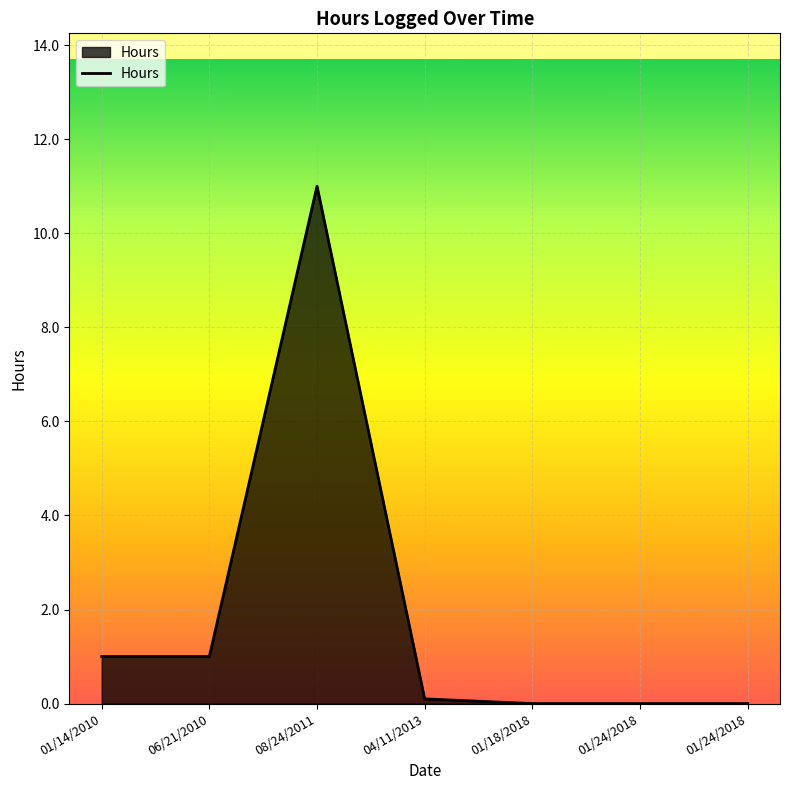

Approximately how many times larger is the value at 04/11/2013 compared to 01/14/2010?

0.1